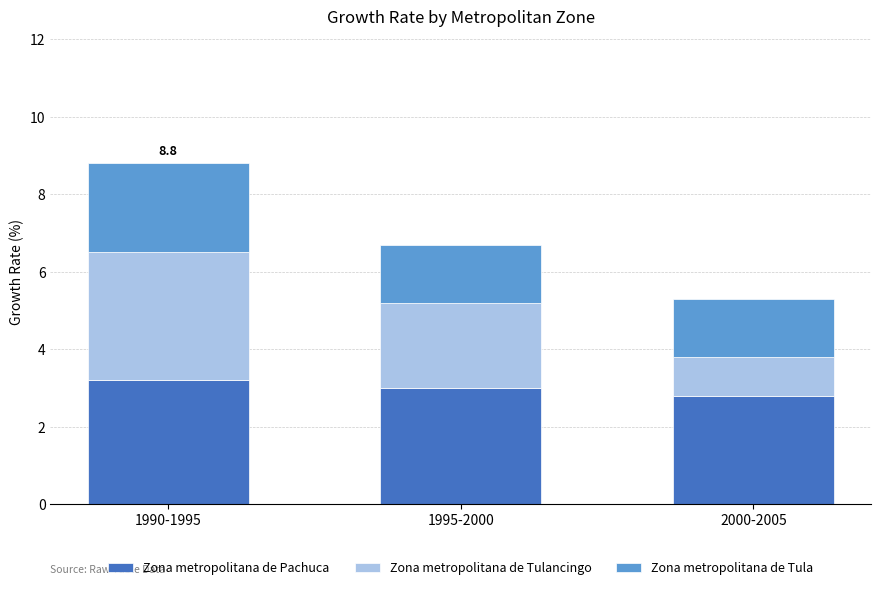

Count the number of data series in this chart.

3